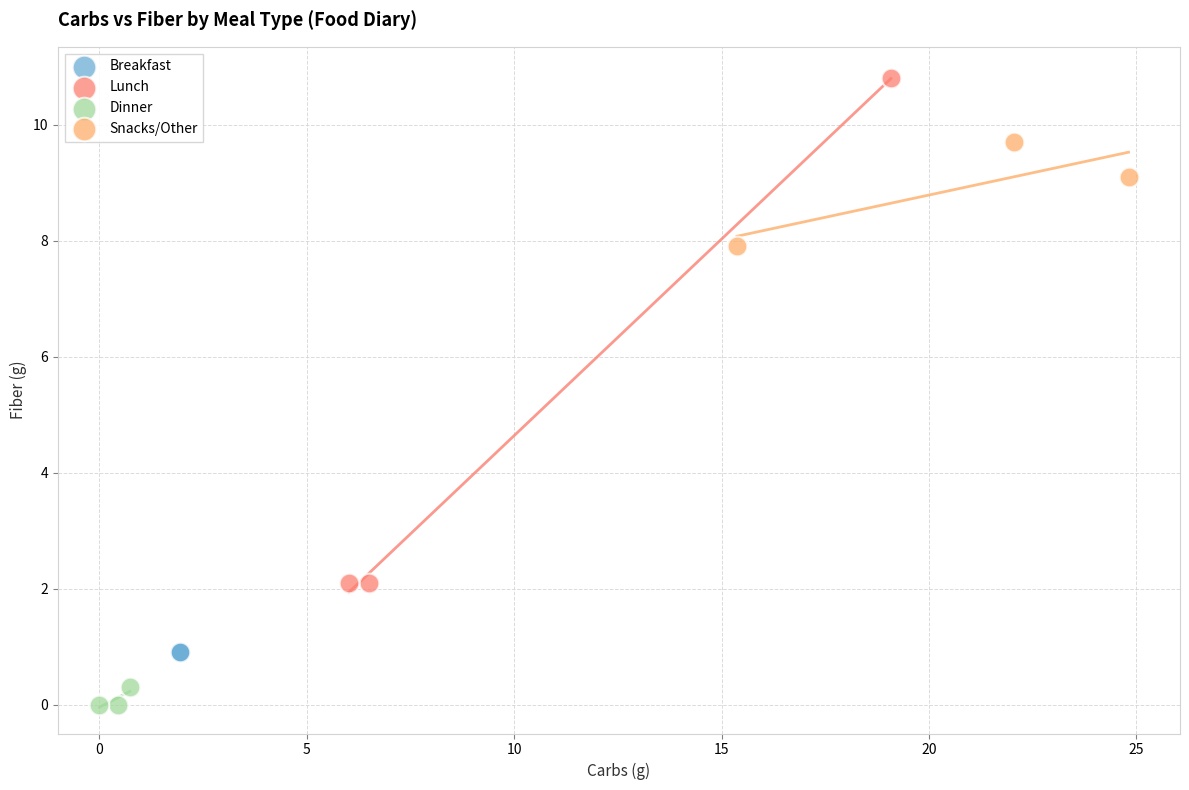

What are all the series names shown in the legend?

Breakfast, Lunch, Dinner, Snacks/Other